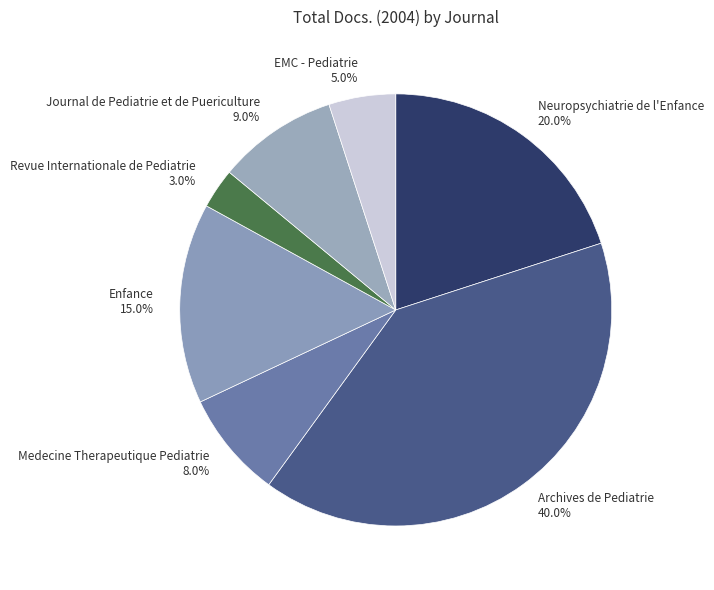

Which has a higher value, Archives de Pediatrie 40.0% or EMC - Pediatrie 5.0%?

Archives de Pediatrie 40.0%